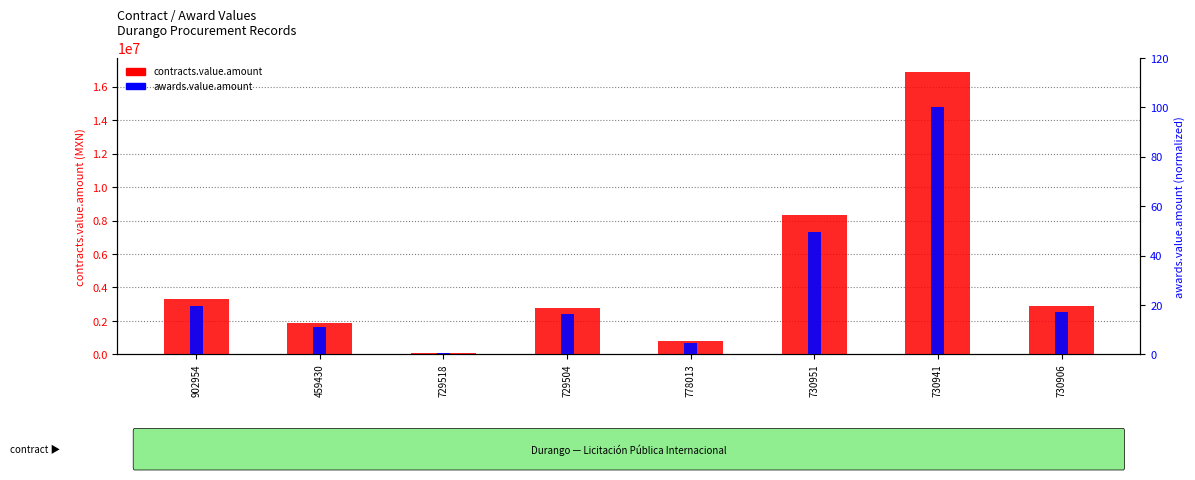

Which series has the largest range (max minus min)?

contracts.value.amount